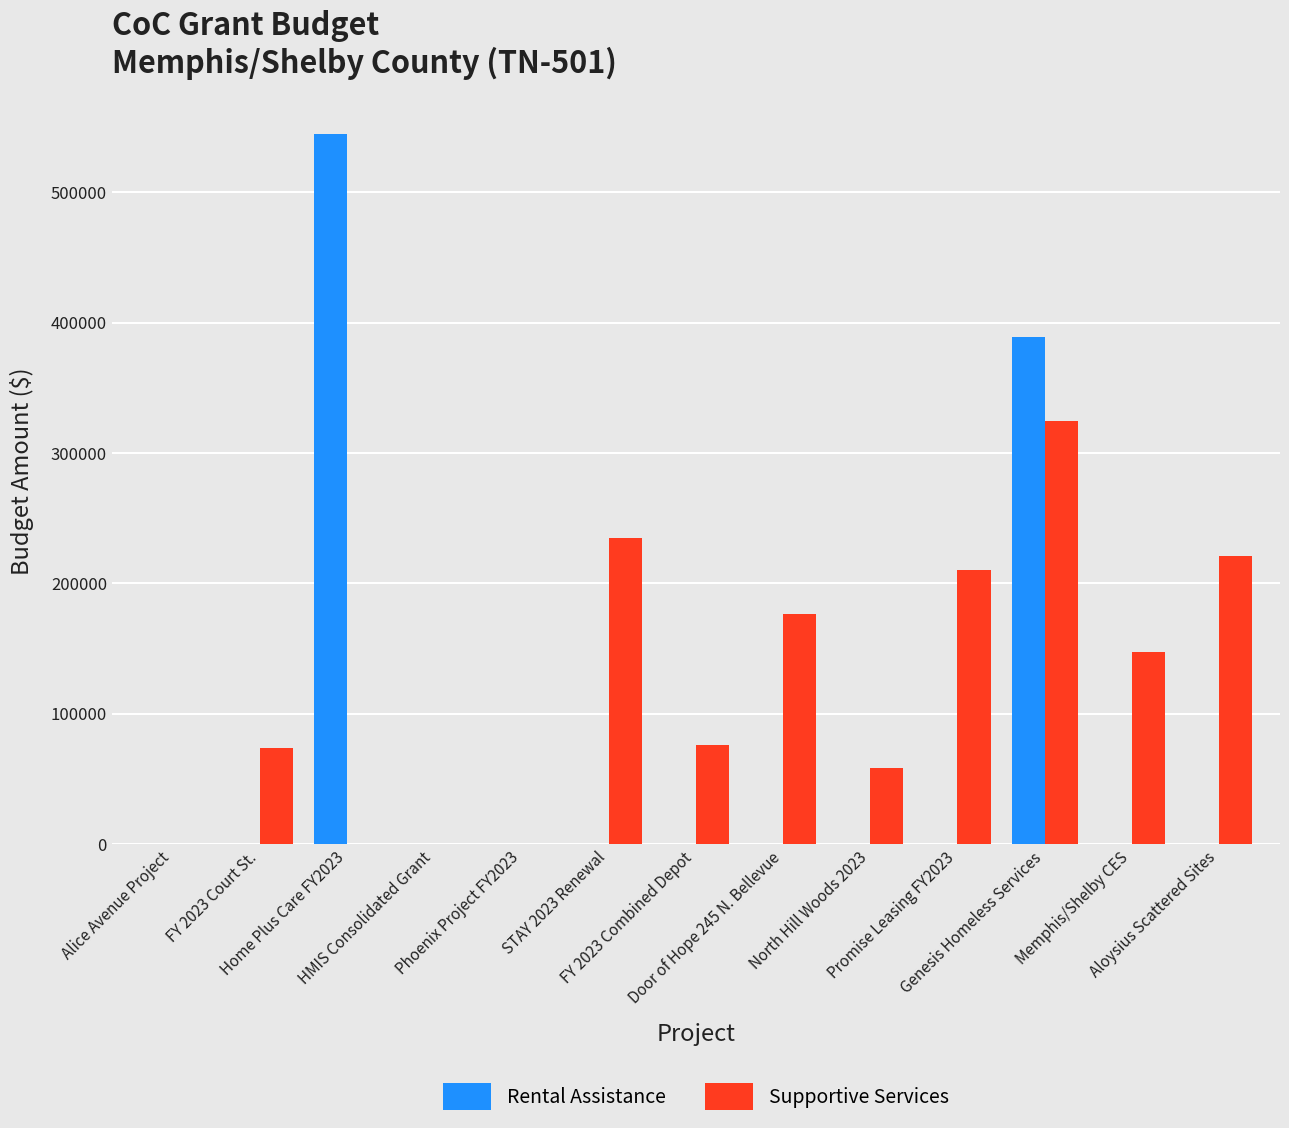

What is the sum of all Rental Assistance values?

933708